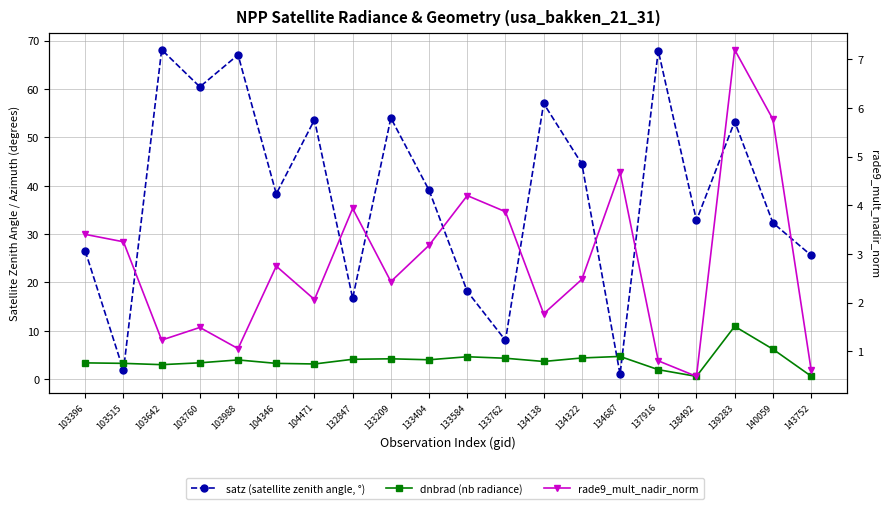

What are all the series names shown in the legend?

satz (satellite zenith angle, °), dnbrad (nb radiance), rade9_mult_nadir_norm